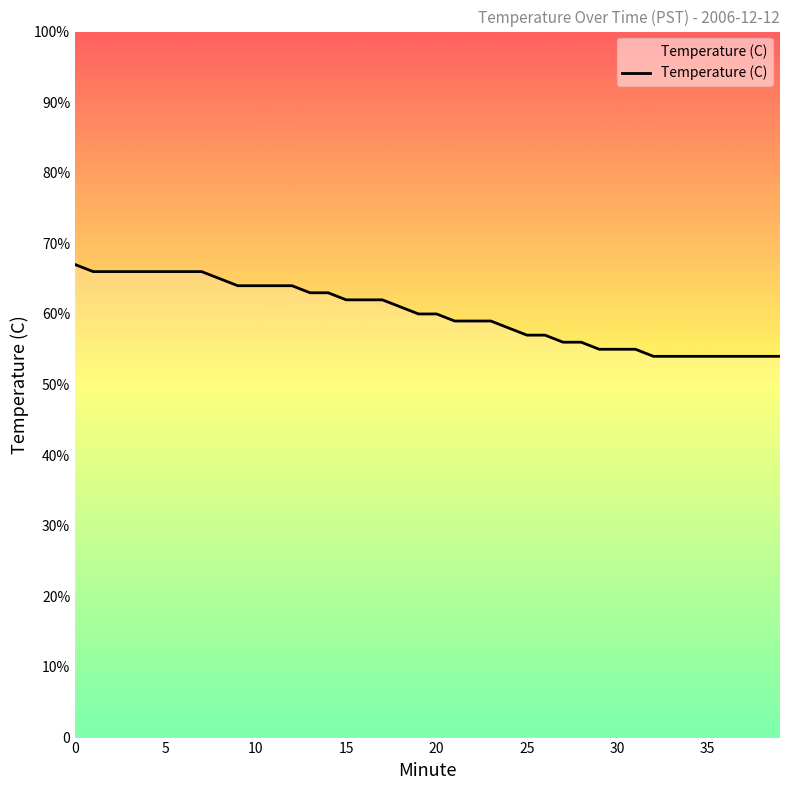

Is this an area chart (filled region under the line)?

Yes